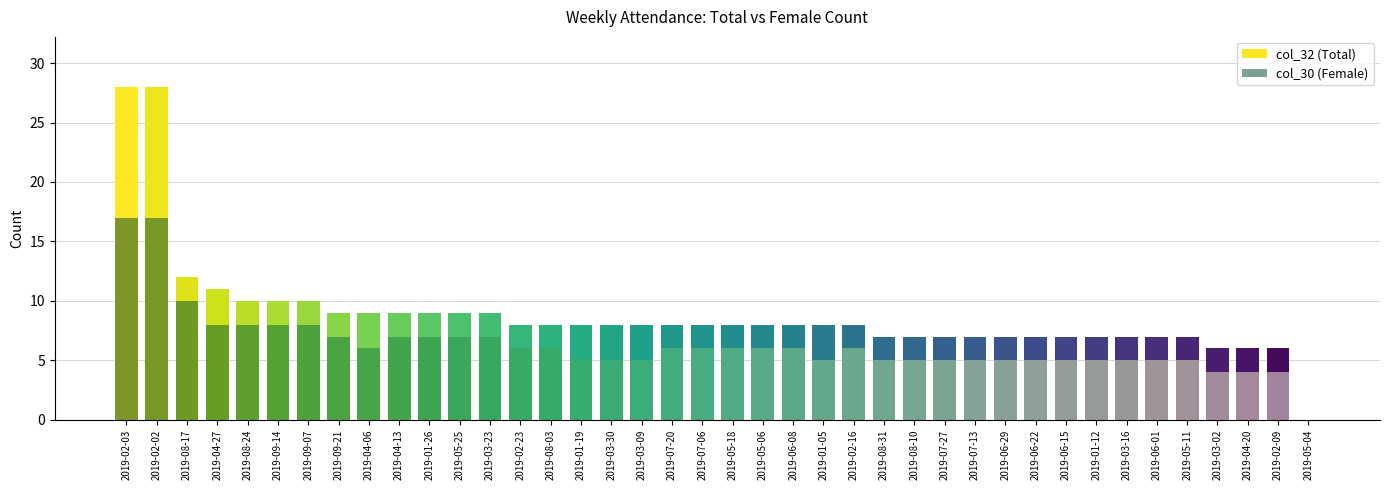

What is the label of the 33rd bar from the right?

2019-09-21